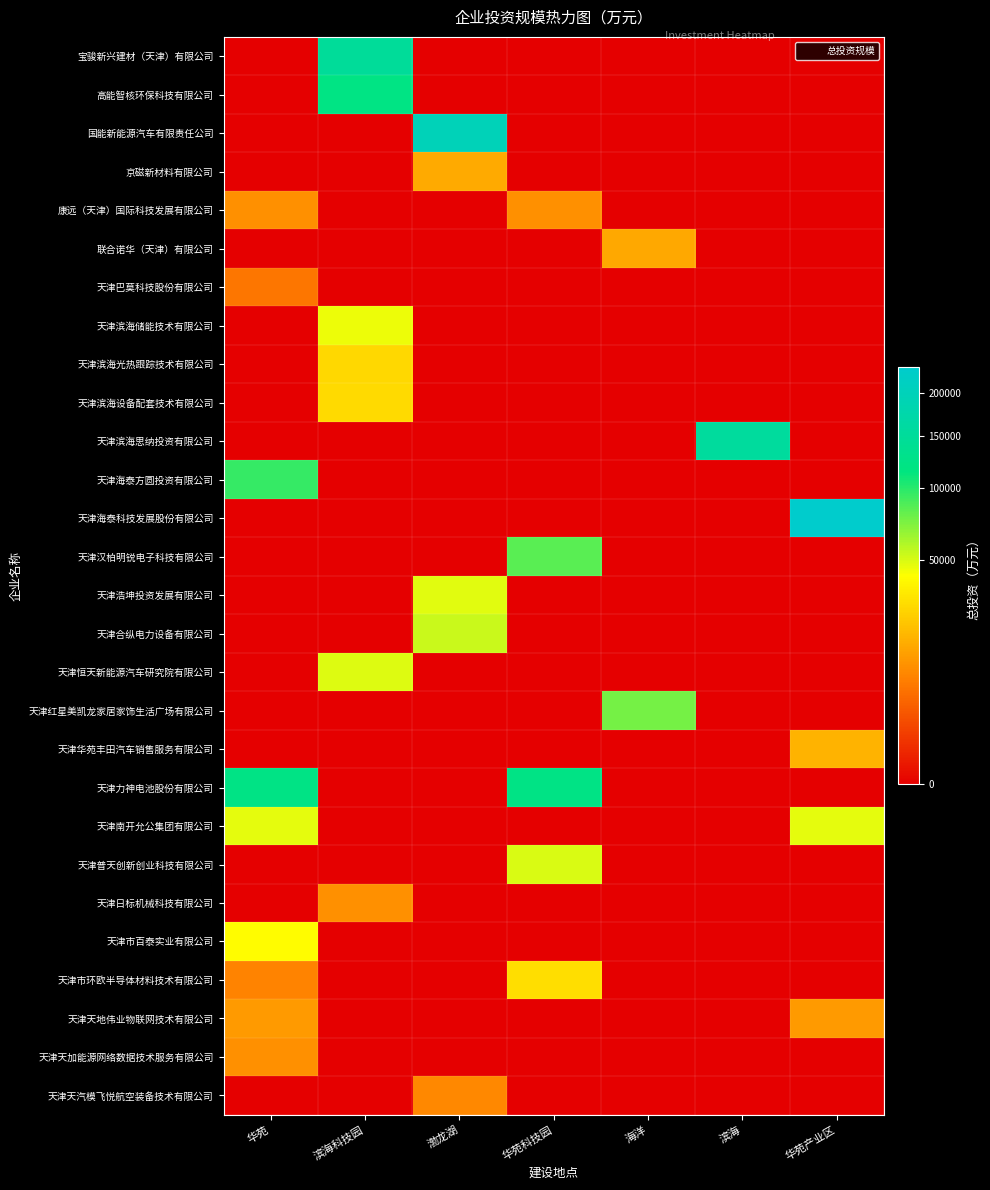

Reading left to right, what are all the values shown in this chart?

宝骏新兴建材（天津）有限公司: 华苑=0	滨海科技园=150000	渤龙湖=0	华苑科技园=0	海洋=0	滨海=0	华苑产业区=0
高能智核环保科技有限公司: 华苑=0	滨海科技园=120024	渤龙湖=0	华苑科技园=0	海洋=0	滨海=0	华苑产业区=0
国能新能源汽车有限责任公司: 华苑=0	滨海科技园=0	渤龙湖=200000	华苑科技园=0	海洋=0	滨海=0	华苑产业区=0
京磁新材料有限公司: 华苑=0	滨海科技园=0	渤龙湖=15000	华苑科技园=0	海洋=0	滨海=0	华苑产业区=0
康远（天津）国际科技发展有限公司: 华苑=10000	滨海科技园=0	渤龙湖=0	华苑科技园=10000	海洋=0	滨海=0	华苑产业区=0
联合诺华（天津）有限公司: 华苑=0	滨海科技园=0	渤龙湖=0	华苑科技园=0	海洋=14600	滨海=0	华苑产业区=0
天津巴莫科技股份有限公司: 华苑=6000	滨海科技园=0	渤龙湖=0	华苑科技园=0	海洋=0	滨海=0	华苑产业区=0
天津滨海储能技术有限公司: 华苑=0	滨海科技园=45412	渤龙湖=0	华苑科技园=0	海洋=0	滨海=0	华苑产业区=0
天津滨海光热跟踪技术有限公司: 华苑=0	滨海科技园=27789	渤龙湖=0	华苑科技园=0	海洋=0	滨海=0	华苑产业区=0
天津滨海设备配套技术有限公司: 华苑=0	滨海科技园=28409	渤龙湖=0	华苑科技园=0	海洋=0	滨海=0	华苑产业区=0
天津滨海思纳投资有限公司: 华苑=0	滨海科技园=0	渤龙湖=0	华苑科技园=0	海洋=0	滨海=154469	华苑产业区=0
天津海泰方圆投资有限公司: 华苑=95941	滨海科技园=0	渤龙湖=0	华苑科技园=0	海洋=0	滨海=0	华苑产业区=0
天津海泰科技发展股份有限公司: 华苑=0	滨海科技园=0	渤龙湖=0	华苑科技园=0	海洋=0	滨海=0	华苑产业区=235270
天津汉柏明锐电子科技有限公司: 华苑=0	滨海科技园=0	渤龙湖=0	华苑科技园=84492	海洋=0	滨海=0	华苑产业区=0
天津浩坤投资发展有限公司: 华苑=0	滨海科技园=0	渤龙湖=48000	华苑科技园=0	海洋=0	滨海=0	华苑产业区=0
天津合纵电力设备有限公司: 华苑=0	滨海科技园=0	渤龙湖=53200	华苑科技园=0	海洋=0	滨海=0	华苑产业区=0
天津恒天新能源汽车研究院有限公司: 华苑=0	滨海科技园=49000	渤龙湖=0	华苑科技园=0	海洋=0	滨海=0	华苑产业区=0
天津红星美凯龙家居家饰生活广场有限公司: 华苑=0	滨海科技园=0	渤龙湖=0	华苑科技园=0	海洋=75000	滨海=0	华苑产业区=0
天津华苑丰田汽车销售服务有限公司: 华苑=0	滨海科技园=0	渤龙湖=0	华苑科技园=0	海洋=0	滨海=0	华苑产业区=17700
天津力神电池股份有限公司: 华苑=121102	滨海科技园=0	渤龙湖=0	华苑科技园=121102	海洋=0	滨海=0	华苑产业区=0
天津南开允公集团有限公司: 华苑=47061	滨海科技园=0	渤龙湖=0	华苑科技园=0	海洋=0	滨海=0	华苑产业区=47061
天津普天创新创业科技有限公司: 华苑=0	滨海科技园=0	渤龙湖=0	华苑科技园=50000	海洋=0	滨海=0	华苑产业区=0
天津日标机械科技有限公司: 华苑=0	滨海科技园=10137	渤龙湖=0	华苑科技园=0	海洋=0	滨海=0	华苑产业区=0
天津市百泰实业有限公司: 华苑=40000	滨海科技园=0	渤龙湖=0	华苑科技园=0	海洋=0	滨海=0	华苑产业区=0
天津市环欧半导体材料技术有限公司: 华苑=8000	滨海科技园=0	渤龙湖=0	华苑科技园=29532	海洋=0	滨海=0	华苑产业区=0
天津天地伟业物联网技术有限公司: 华苑=12000	滨海科技园=0	渤龙湖=0	华苑科技园=0	海洋=0	滨海=0	华苑产业区=12000
天津天加能源网络数据技术服务有限公司: 华苑=10000	滨海科技园=0	渤龙湖=0	华苑科技园=0	海洋=0	滨海=0	华苑产业区=0
天津天汽模飞悦航空装备技术有限公司: 华苑=0	滨海科技园=0	渤龙湖=8600	华苑科技园=0	海洋=0	滨海=0	华苑产业区=0